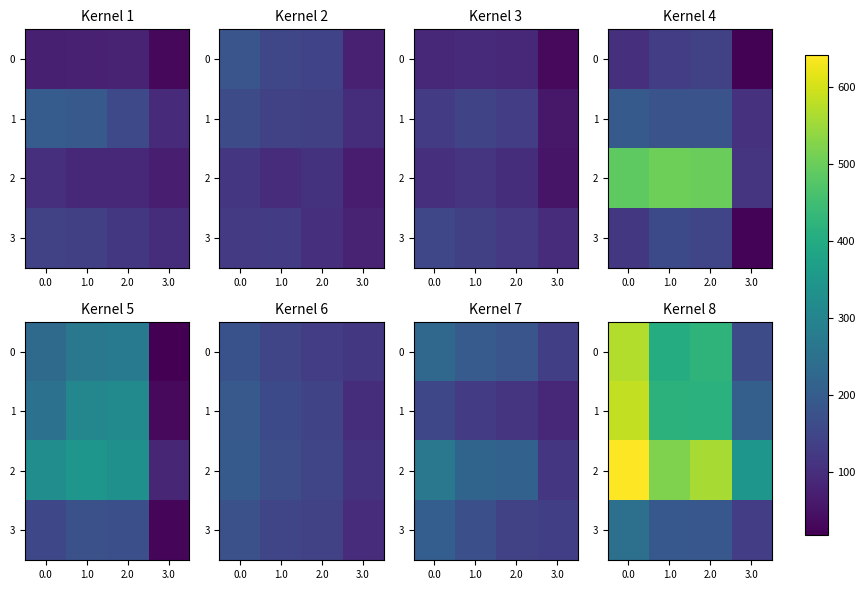

What is the average value of the 0 series?

389